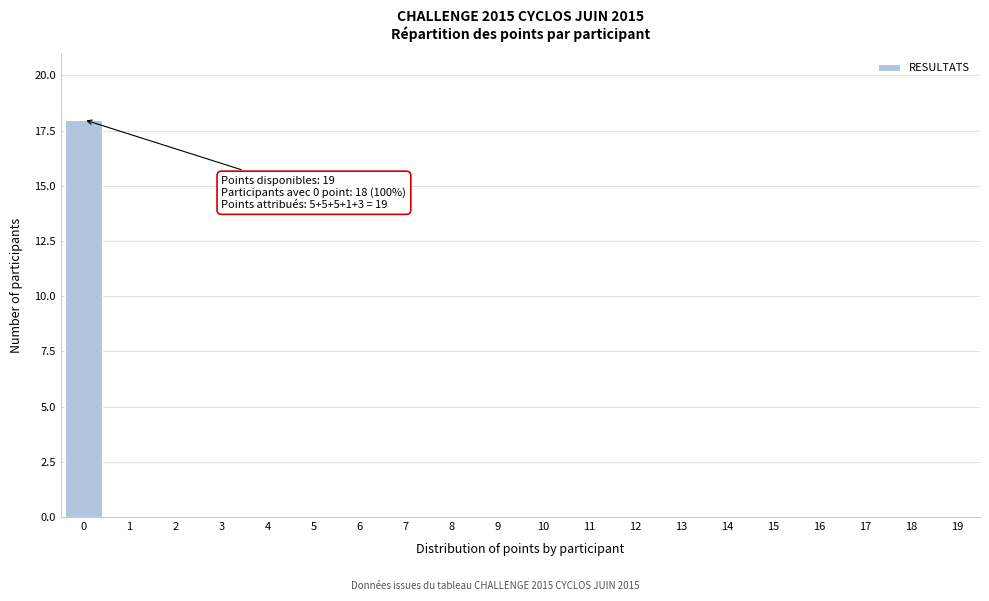

Reading left to right, list all the values displayed in this chart.

0=18	1=0	2=0	3=0	4=0	5=0	6=0	7=0	8=0	9=0	10=0	11=0	12=0	13=0	14=0	15=0	16=0	17=0	18=0	19=0